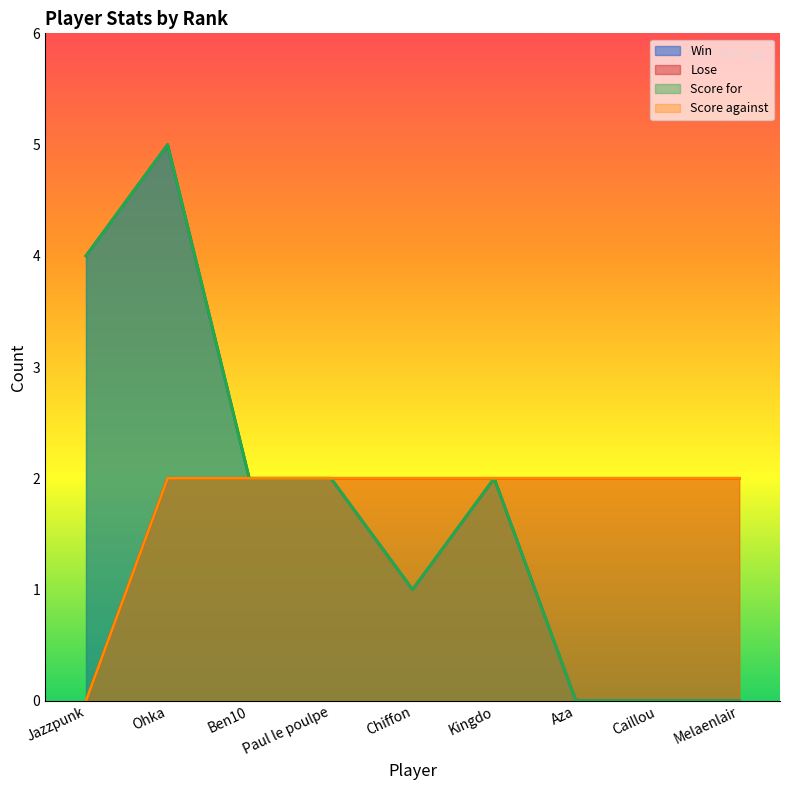

True or false: Score for and Win intersect in this chart.

False